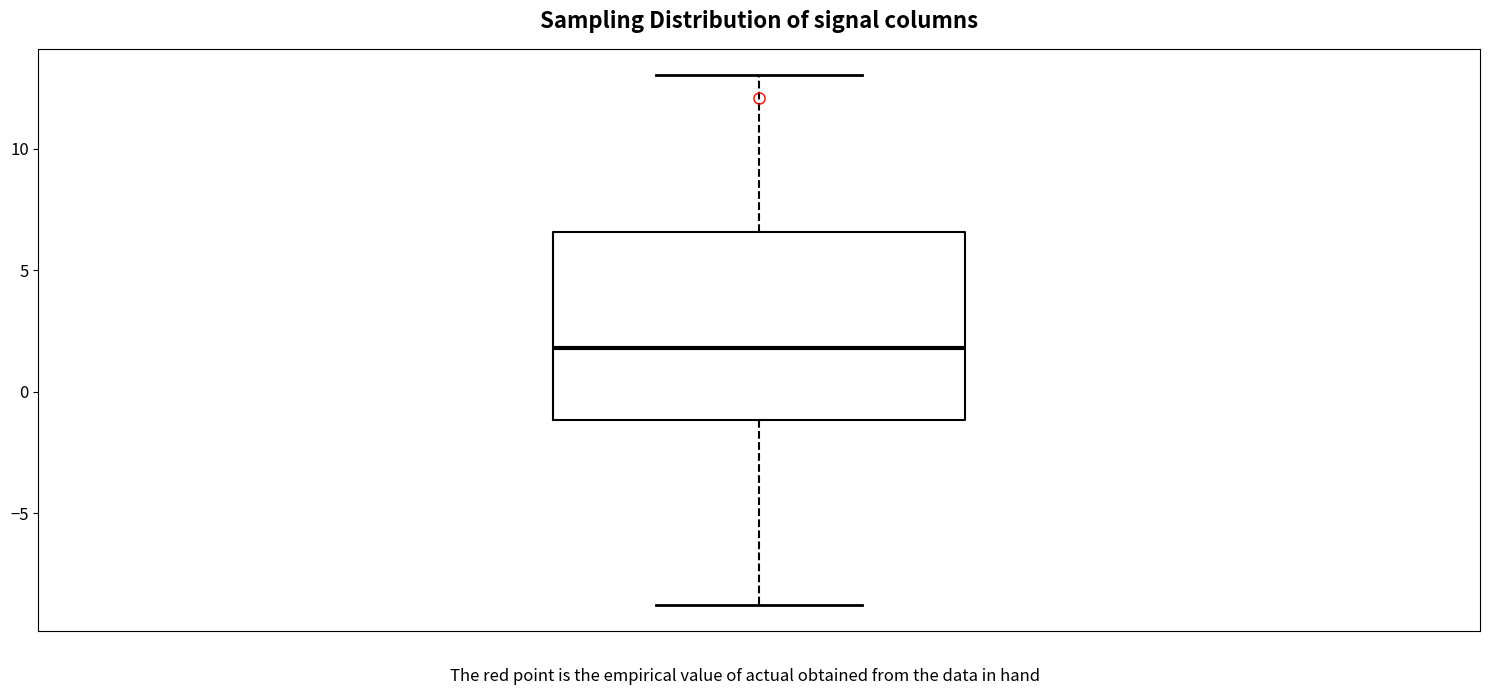

Transcribe this box plot: give where the median line is, the range the box spans, and where the two whiskers end, as read against the y-axis. The values are not printed on the chart, so give them approximately, as read against the axis.

median 2.0, box -1.0 to 6.5, whiskers -9.0 to 13.0